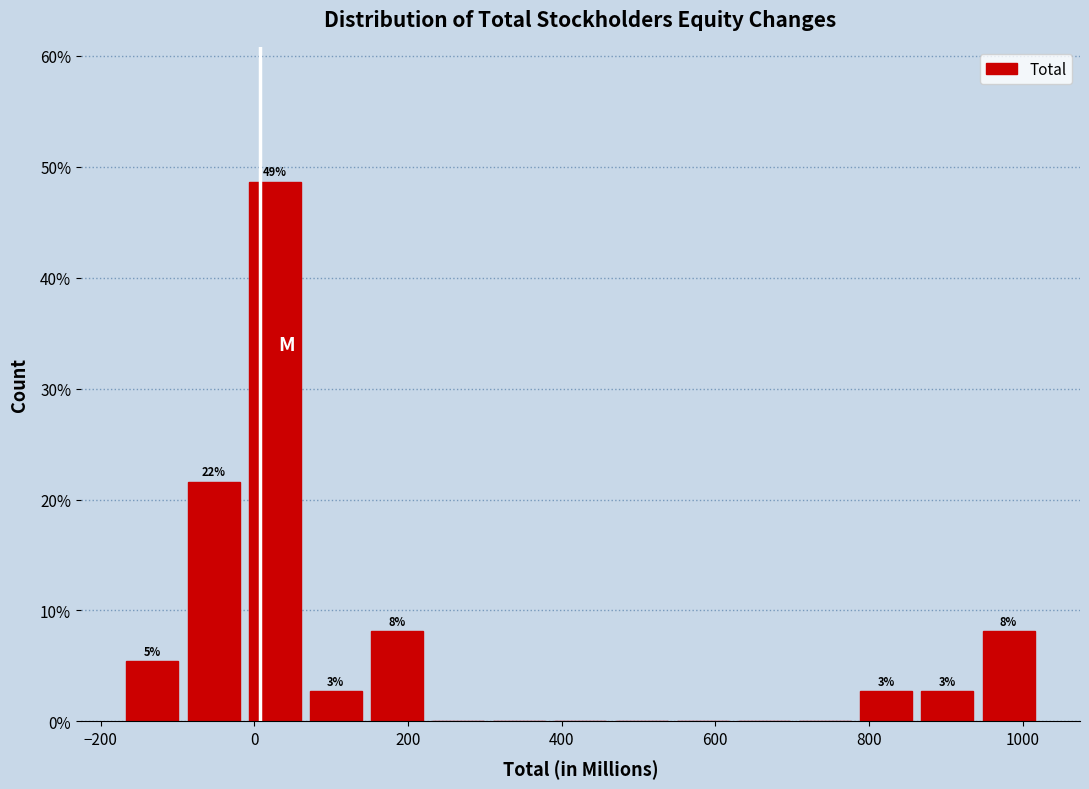

Around what value on the x-axis is the tallest bar? Give the approximate position of its centre, as read against the axis.

20